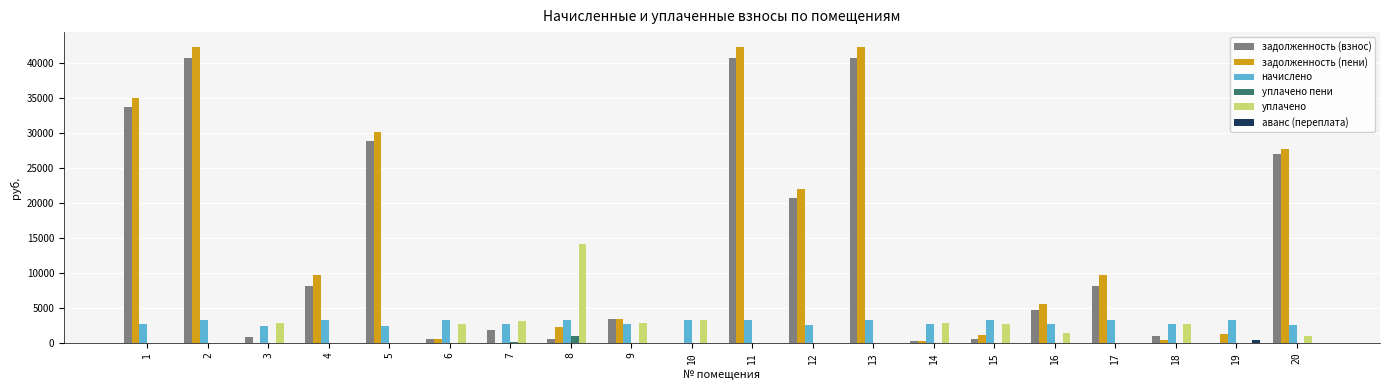

Between 2 and 19, which series saw the biggest shift?

задолженность (пени)